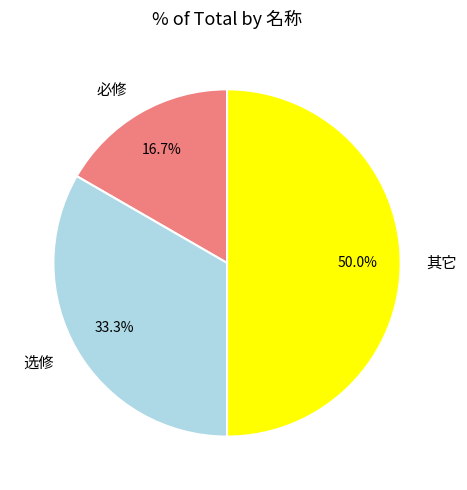

What percentage is the 其它 slice, to the nearest percent?

50%